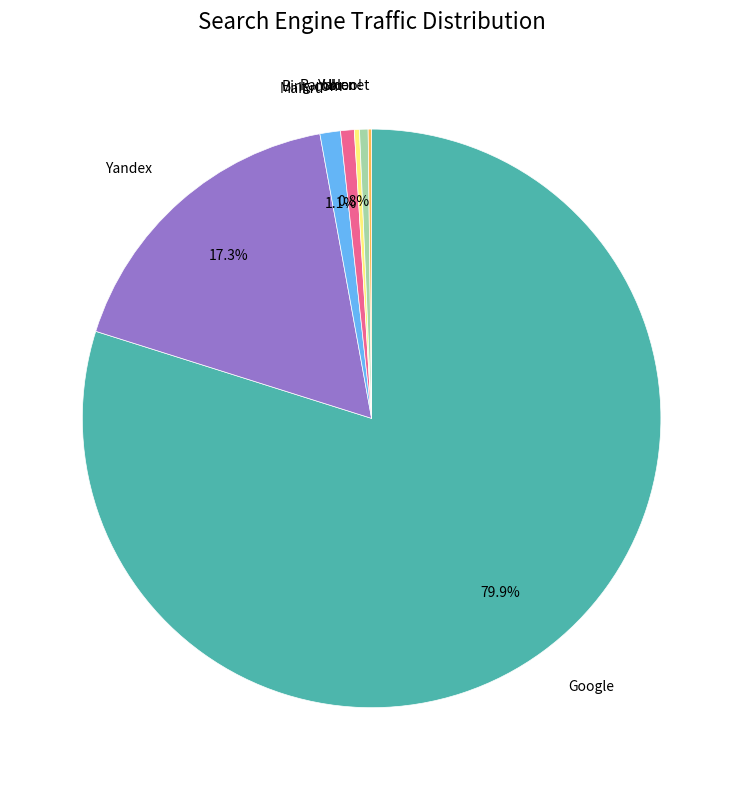

Is there any slice that represents more than half of the pie?

Yes